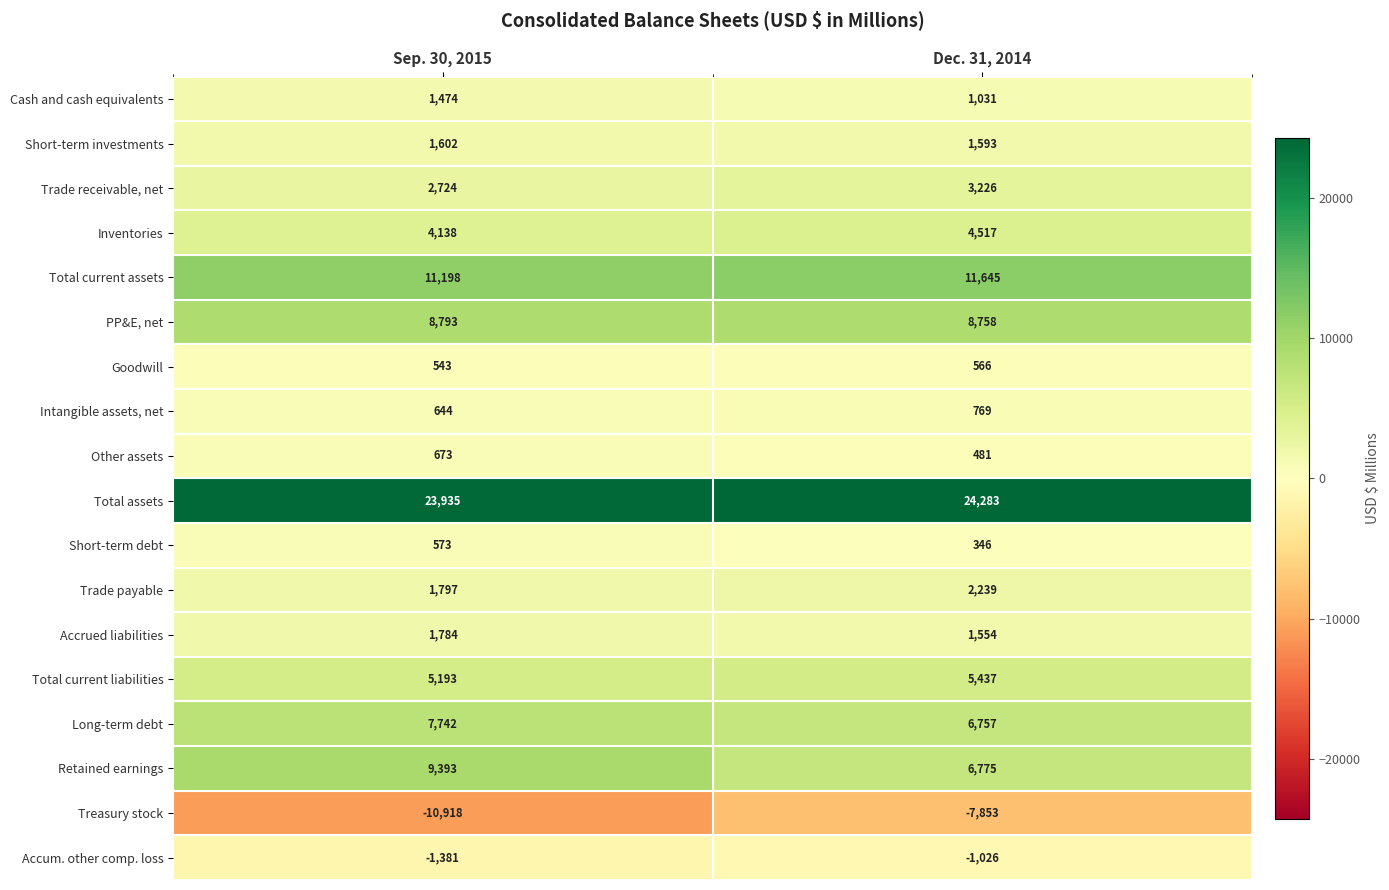

Between Sep. 30, 2015 and Dec. 31, 2014, which series saw the biggest shift?

Treasury stock